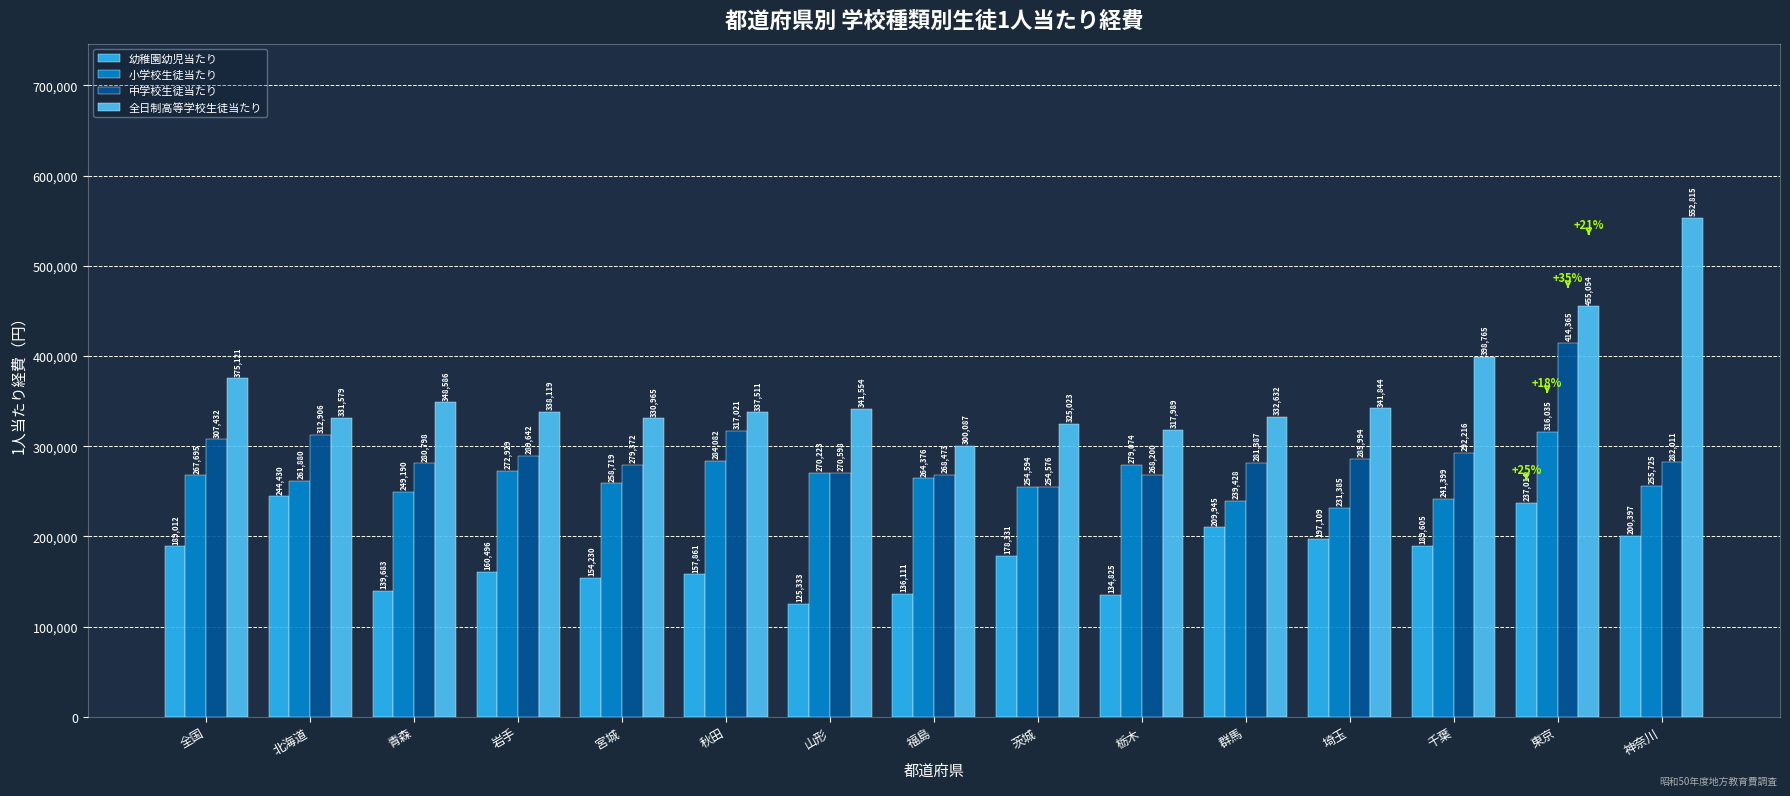

What is the maximum value shown in the chart?

552815